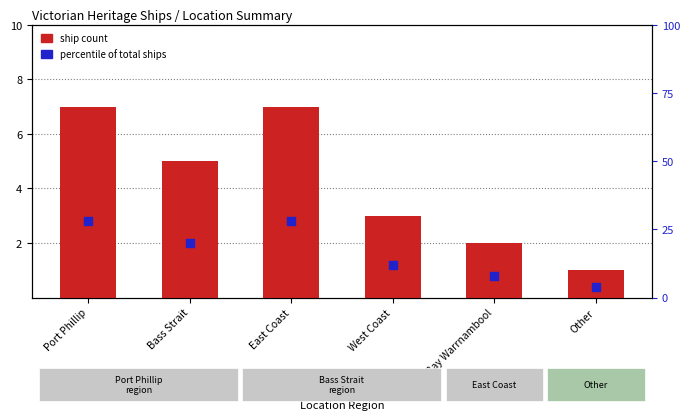

Which series contains the lowest Y value?

Ship Count